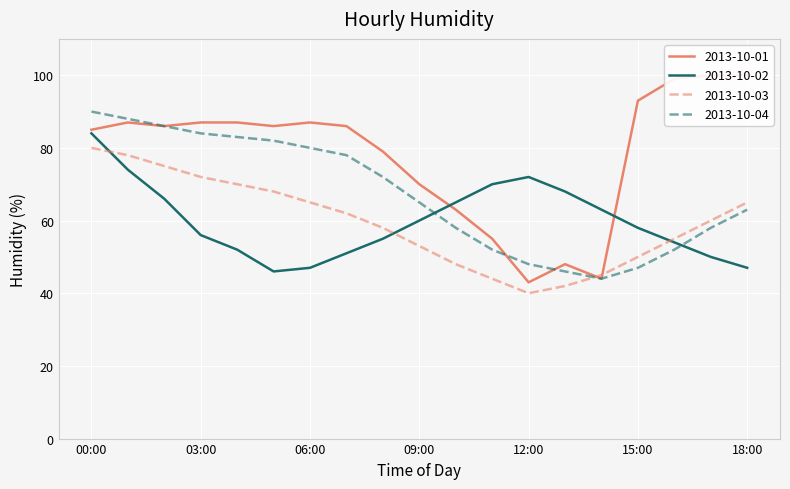

Where do 2013-10-02 and 2013-10-04 first cross each other?

09:00 and 10:00